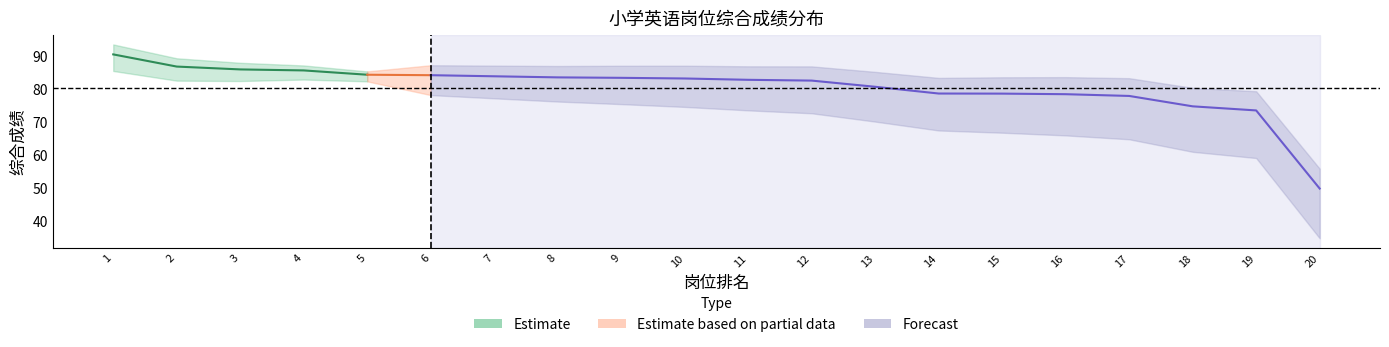

True or false: 综合成绩 has more than 2 points higher than both neighbors.

False